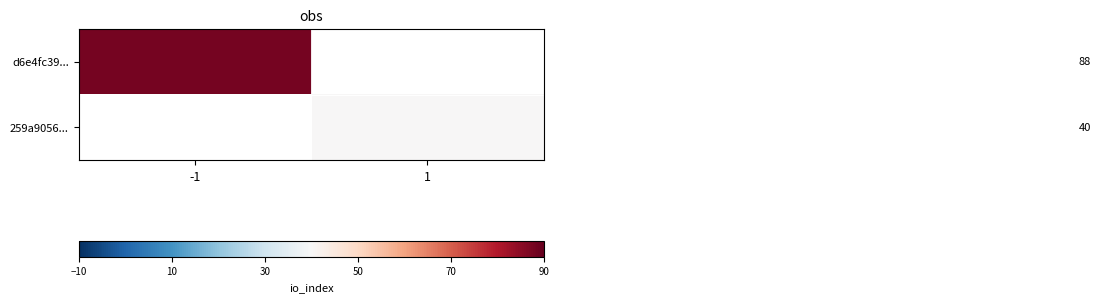

Is it true that d6e4fc39... equals 30.5 at -1?

False